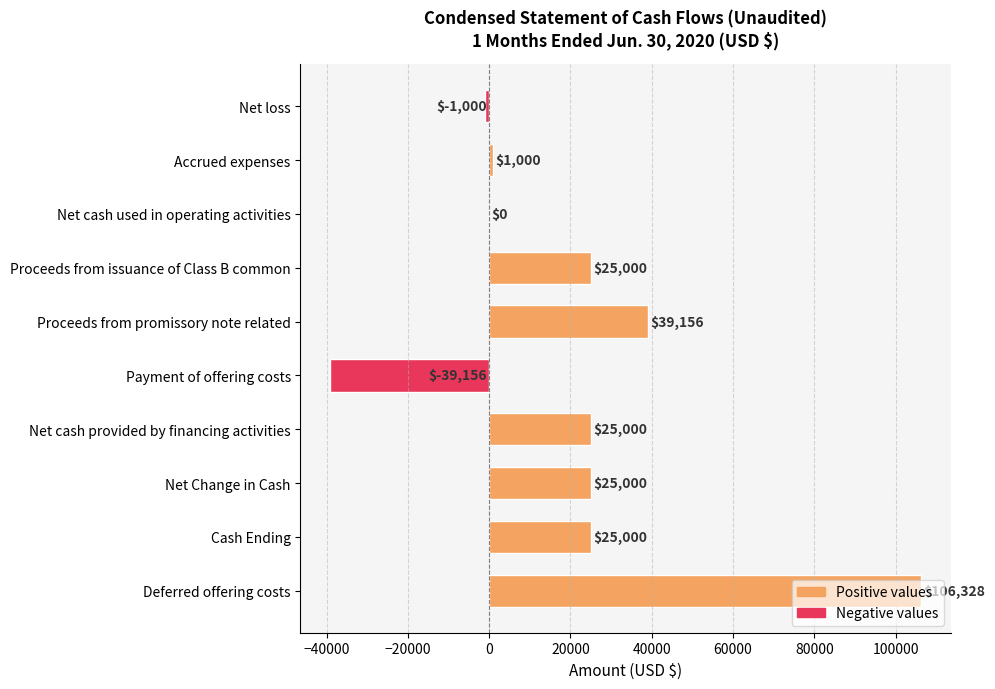

What is the change in value from Proceeds from promissory note related to Net Change in Cash?

-14156